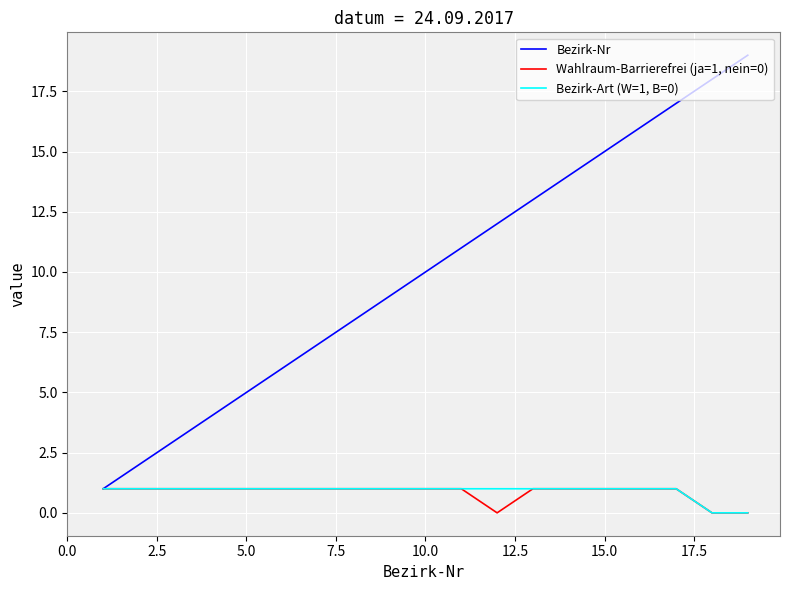

Does the chart display data point markers on the line(s)?

No